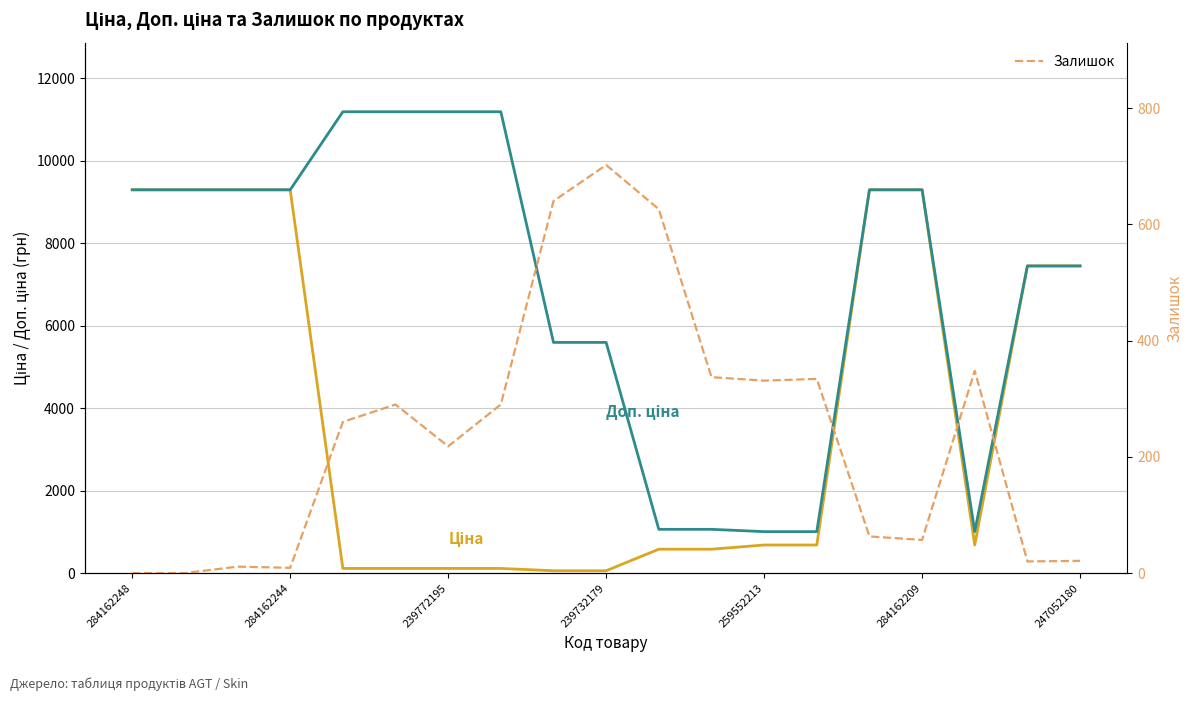

Is the value of Доп. ціна at 17 greater than the value of Ціна at 8?

Yes